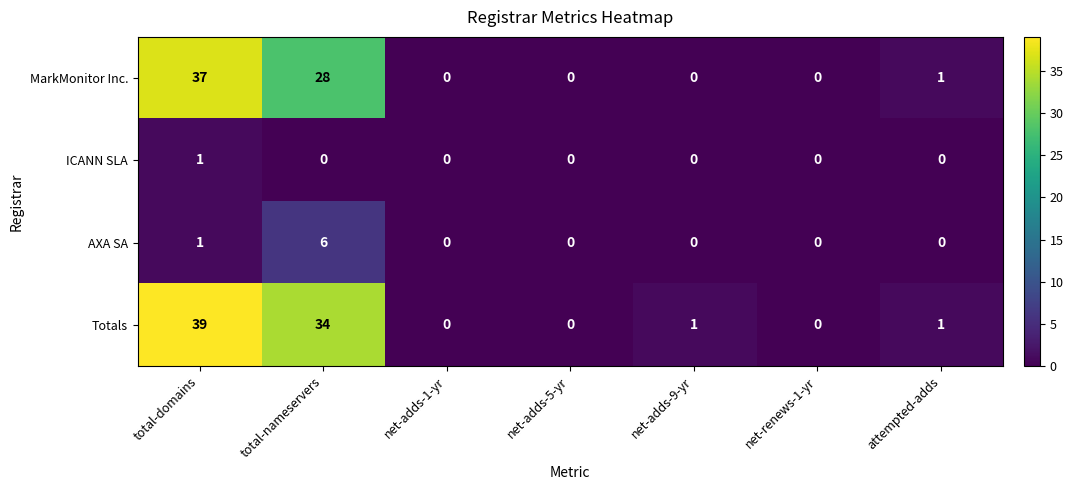

Rank the series at total-nameservers from highest to lowest value.

Totals, MarkMonitor Inc., AXA SA, ICANN SLA